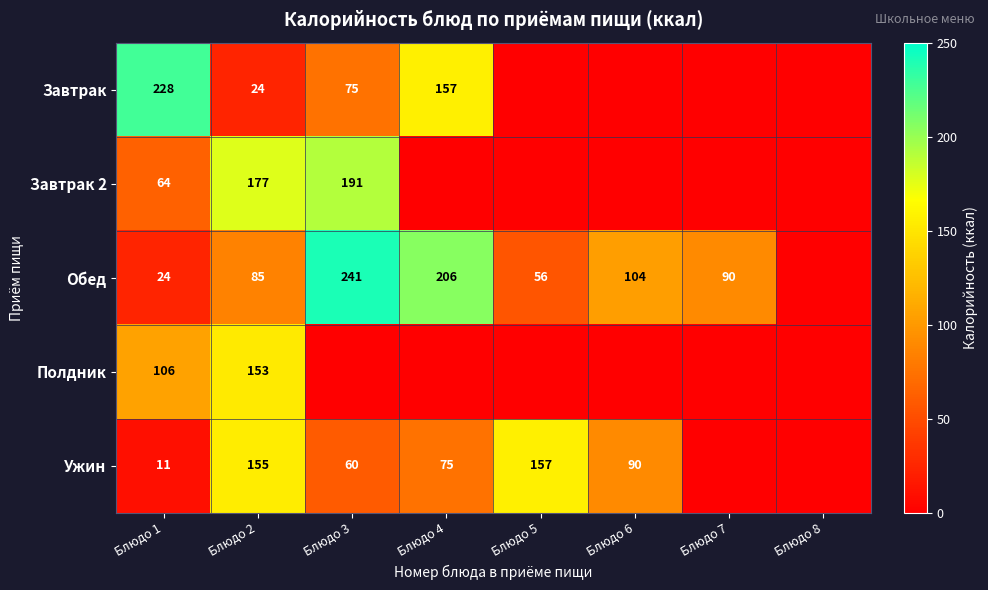

What is the sum of the Обед values at Блюдо 6 and Блюдо 7?

194